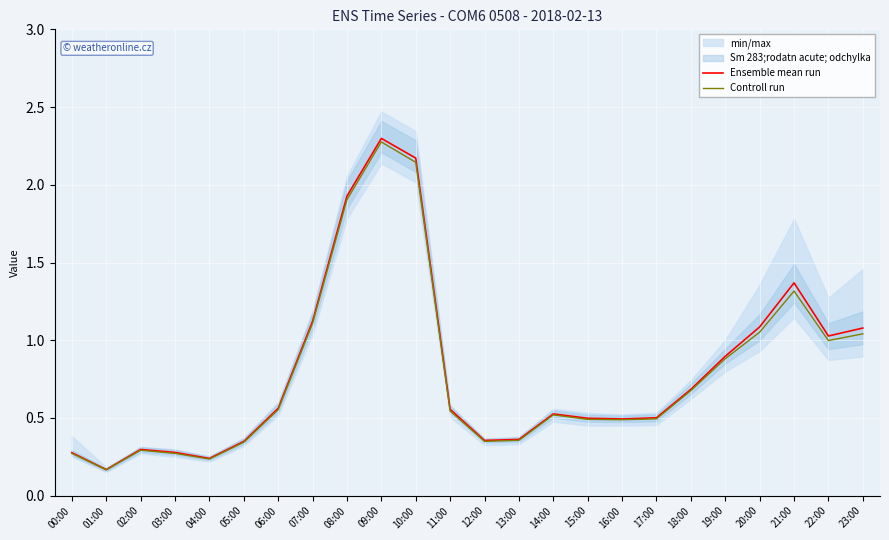

The value of Ensemble mean run at 18:00 is 0.7. True or false?

True